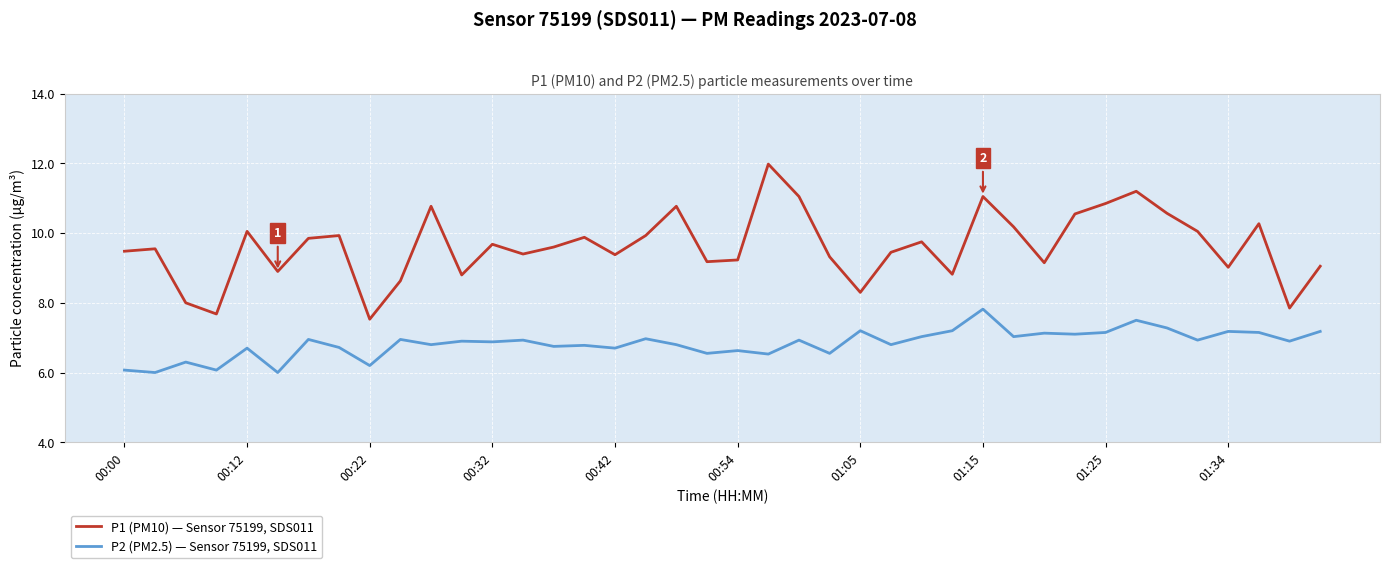

Which series has the widest spread of values?

P1 (PM10) — Sensor 75199, SDS011